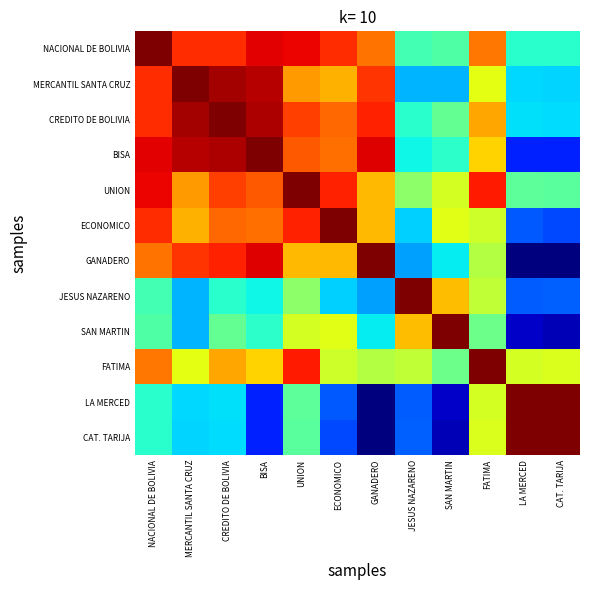

How many categories are shown in the chart?

12